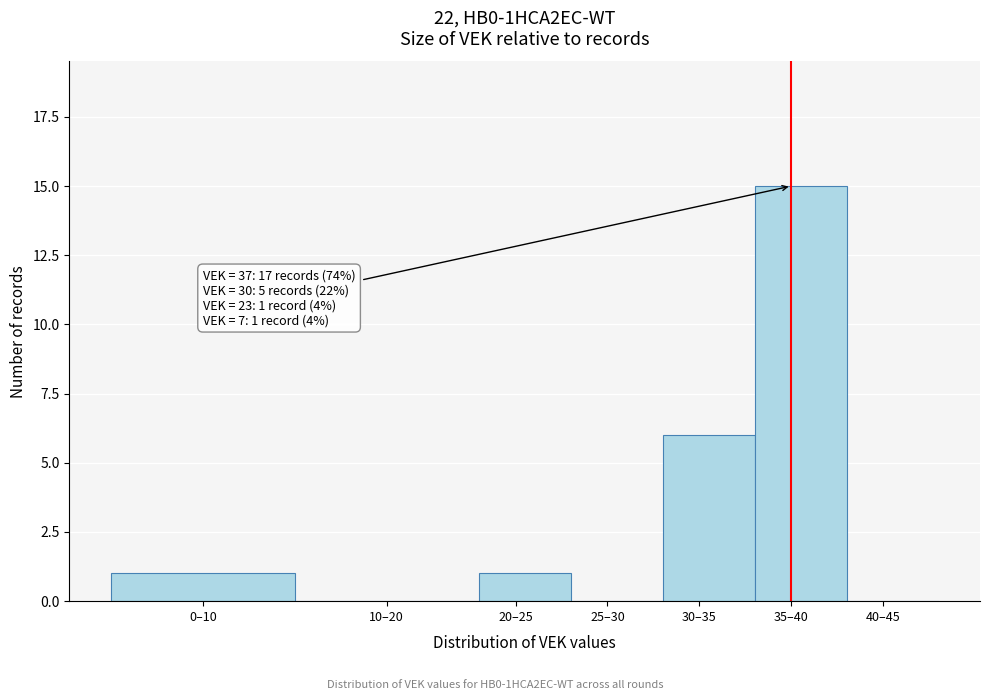

Reading left to right, transcribe all the data shown in this chart.

0–10=1	10–20=0	20–25=1	25–30=0	30–35=6	35–40=15	40–45=0